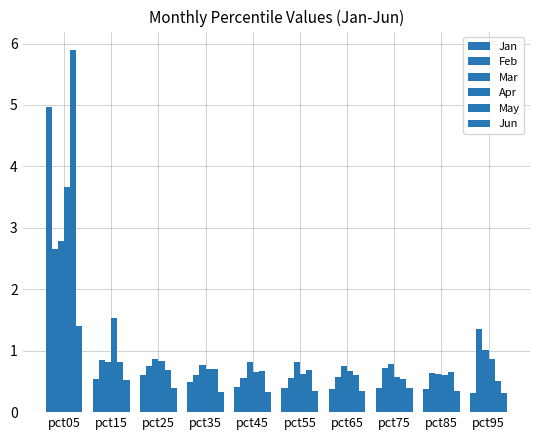

Count the number of data series in this chart.

6